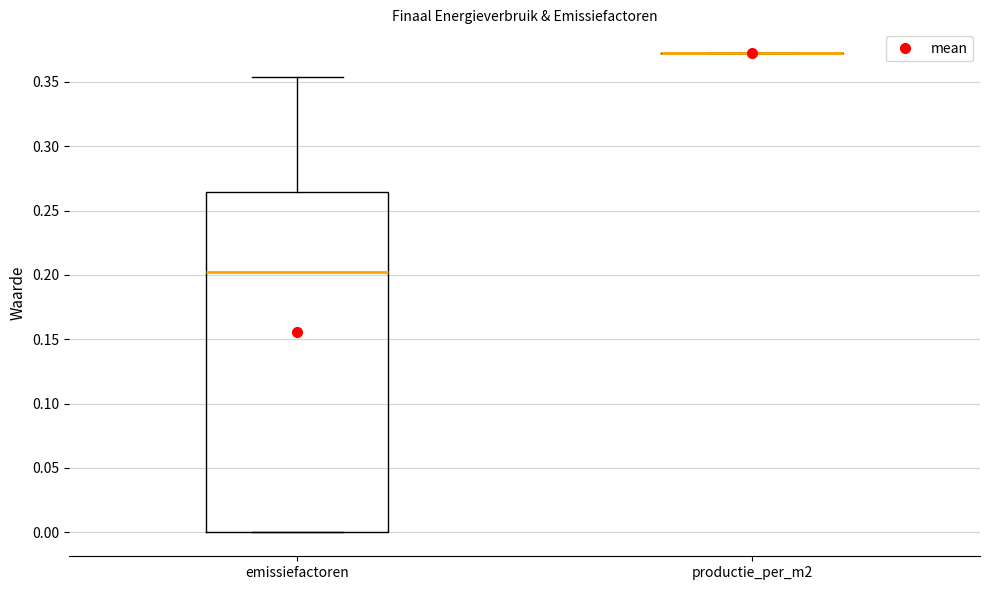

Reading left to right, transcribe this box plot: for each box, give where its median line is, the range the box spans, and where its two whiskers end, as read against the y-axis. The values are not printed on the chart, so give them approximately, as read against the axis.

emissiefactoren: median 0.205, box 0.000 to 0.265, whiskers 0.000 to 0.355
productie_per_m2: box collapsed to a line at 0.370, whiskers 0.370 to 0.370